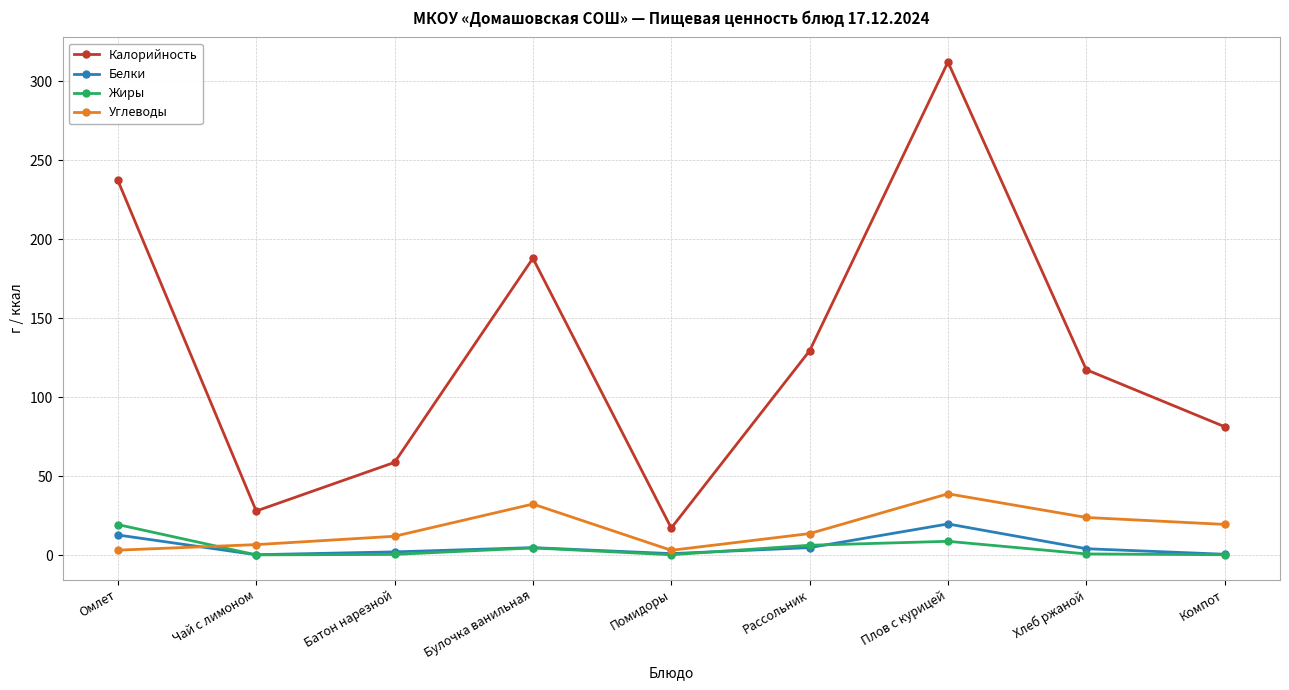

How many distinct data groups are displayed?

4